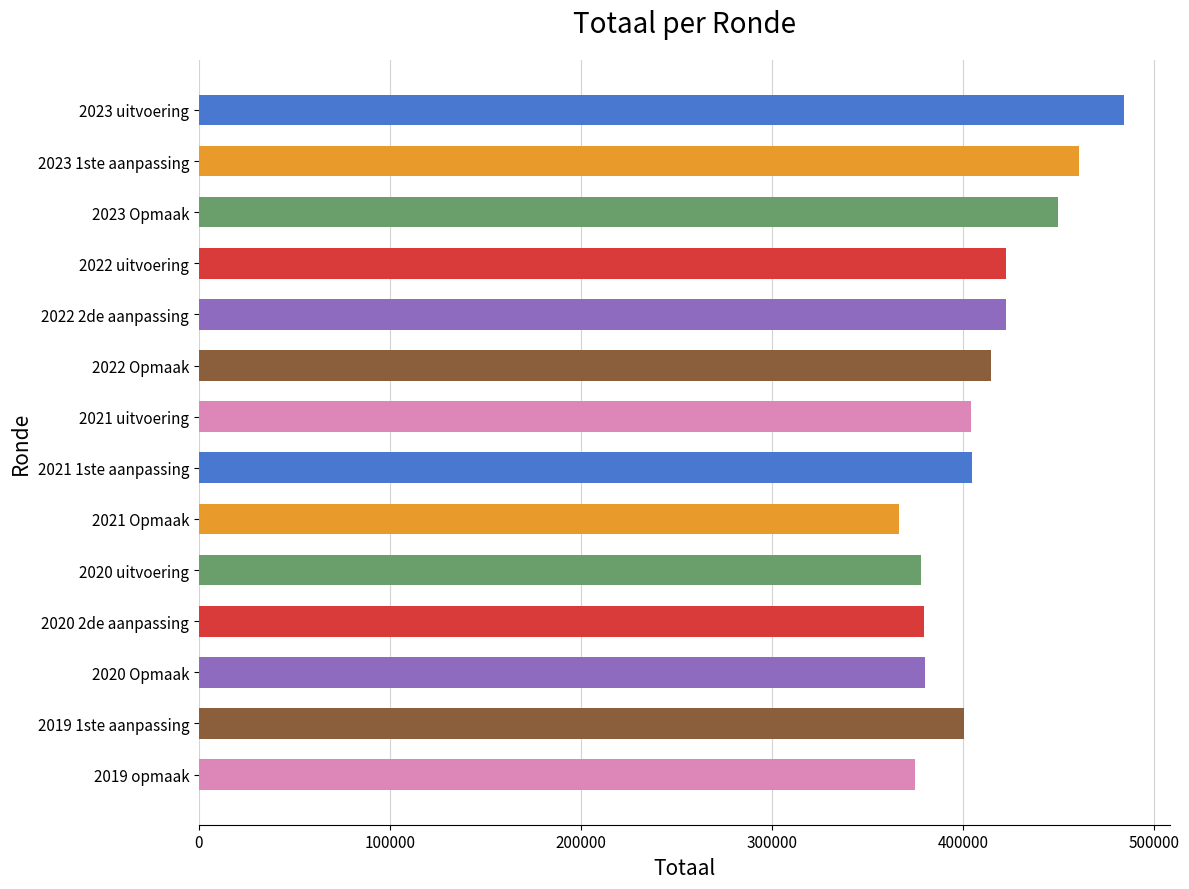

Which has a higher value, 2023 1ste aanpassing or 2019 1ste aanpassing?

2023 1ste aanpassing